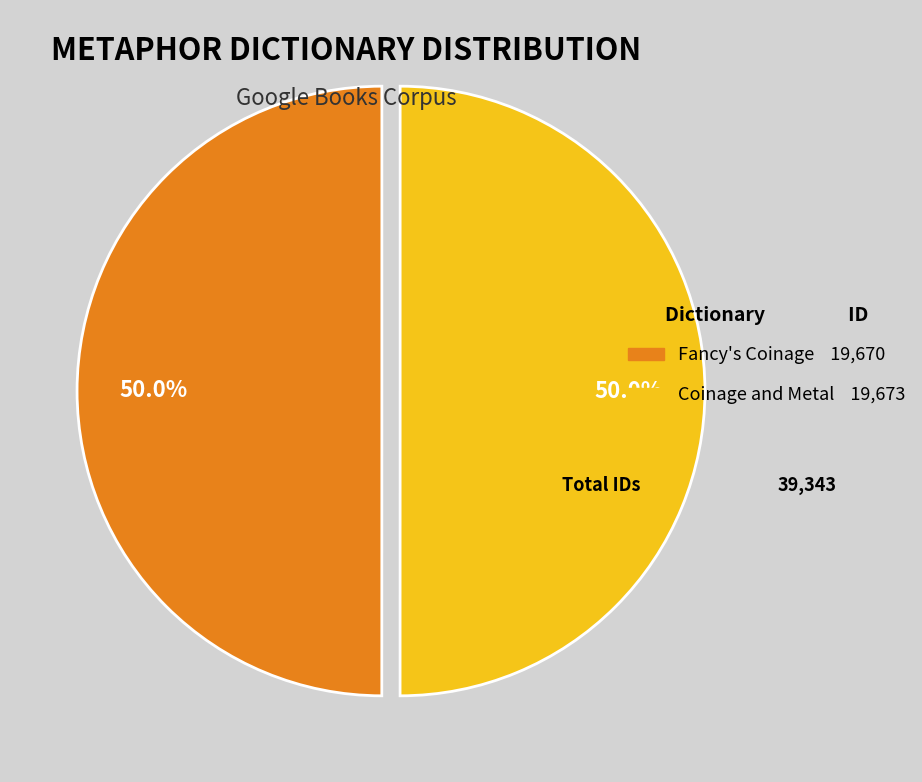

How many segments does this pie chart have?

2